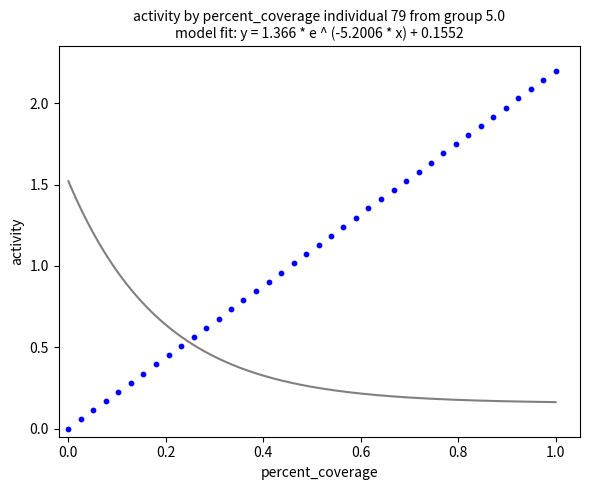

What is the range of Y values (max minus min)?

2.2